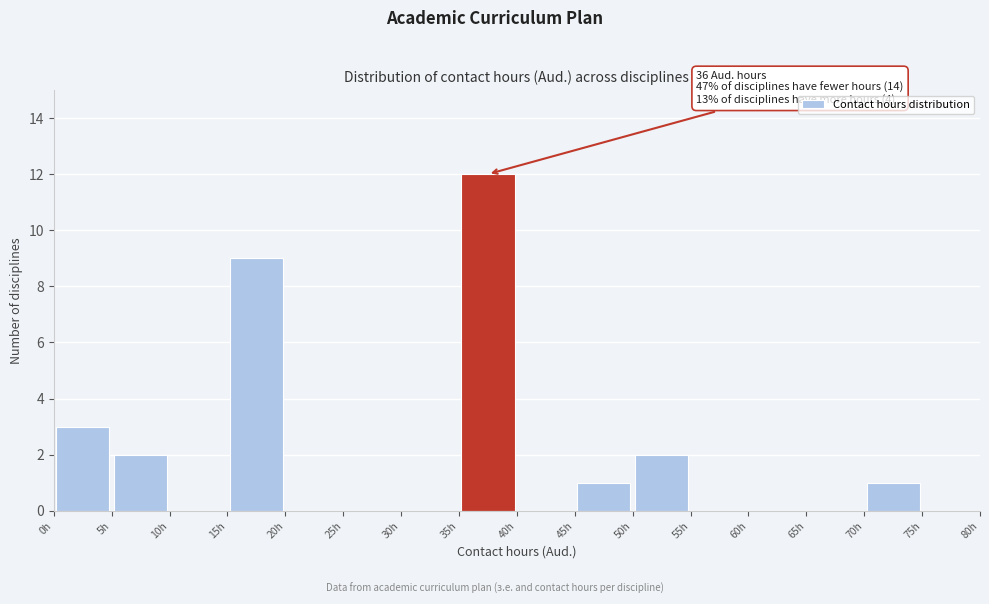

Over which range of the x-axis is the bar tallest?

35 to 40